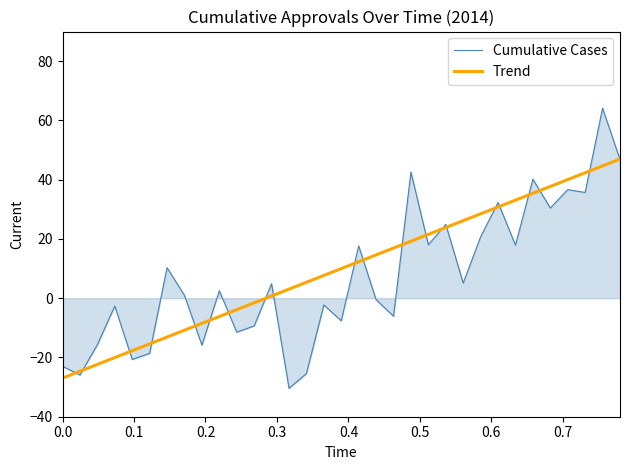

What is the smallest value displayed?

-30.4